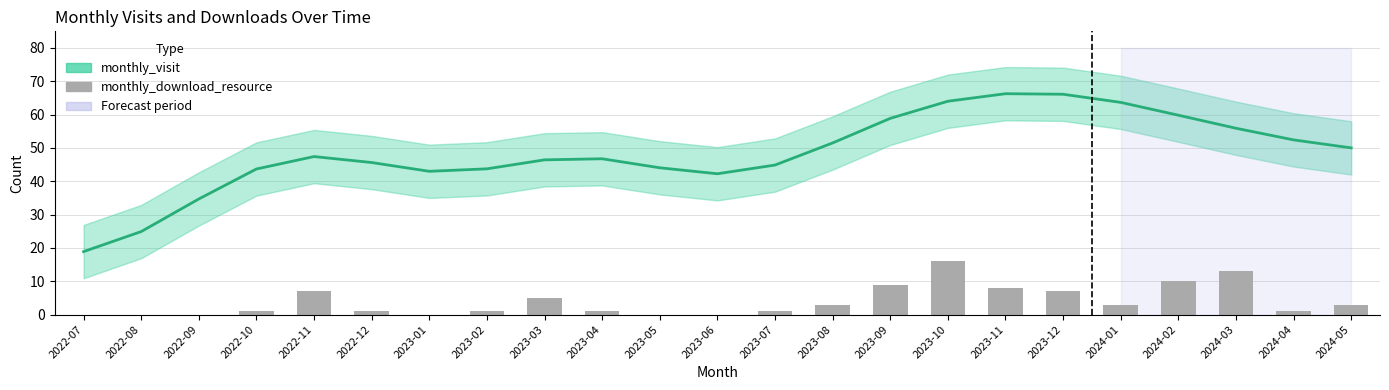

Rank the series by their average value, from lowest to highest.

monthly_download_resource, monthly_visit